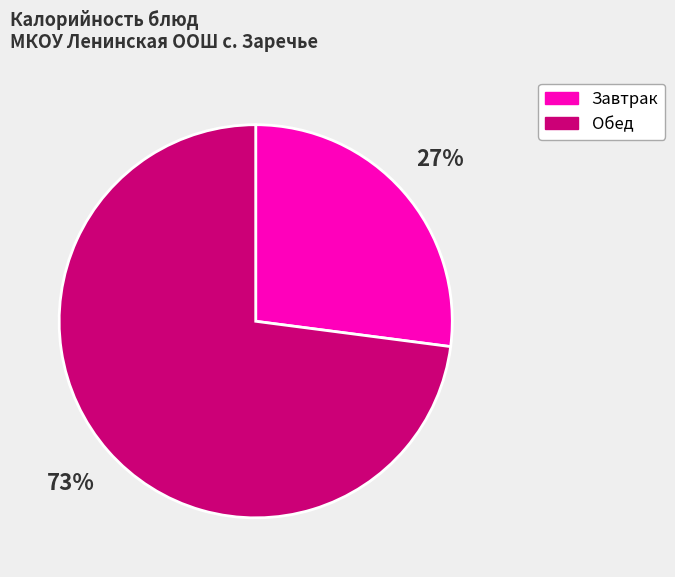

To the nearest percent, what is the average slice percentage?

50%